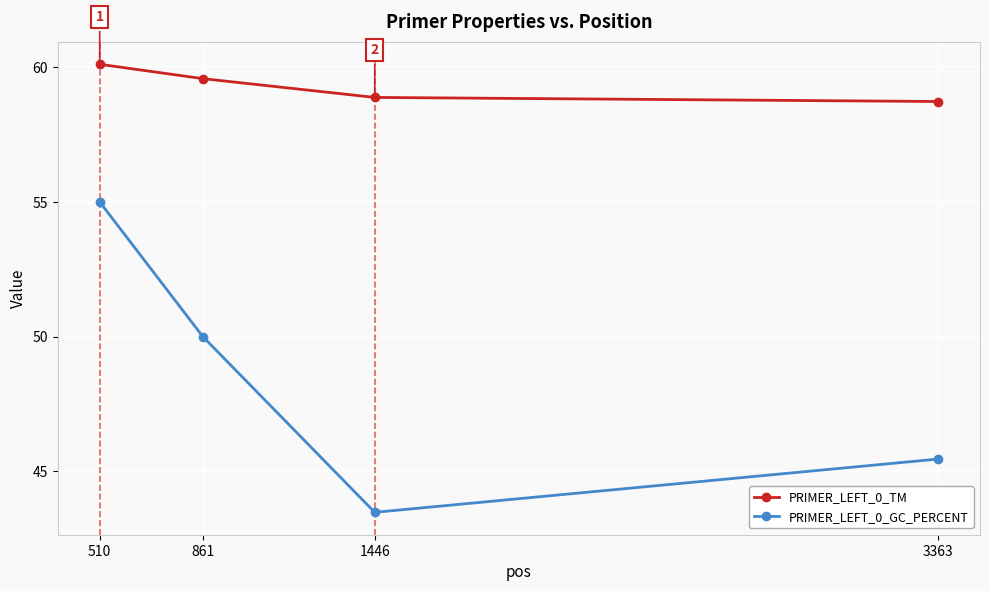

What are all the series names shown in the legend?

PRIMER_LEFT_0_TM, PRIMER_LEFT_0_GC_PERCENT